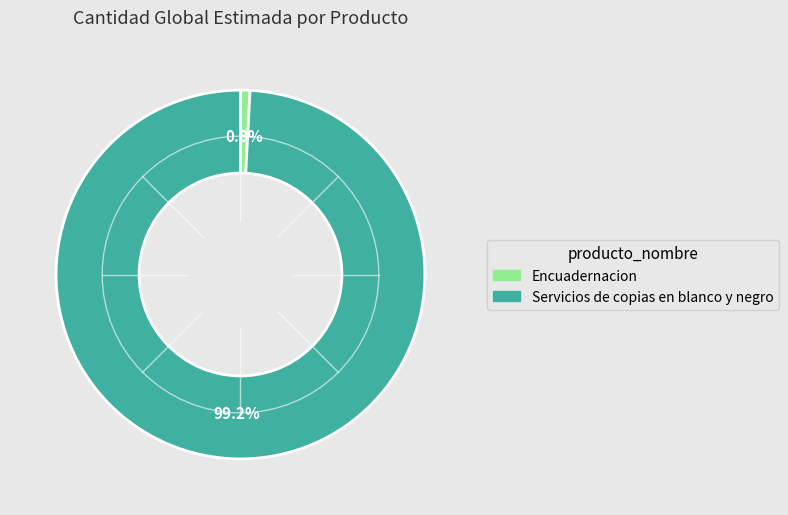

To the nearest percent, what percentage of the pie is Servicios de copias en blanco y negro?

99%